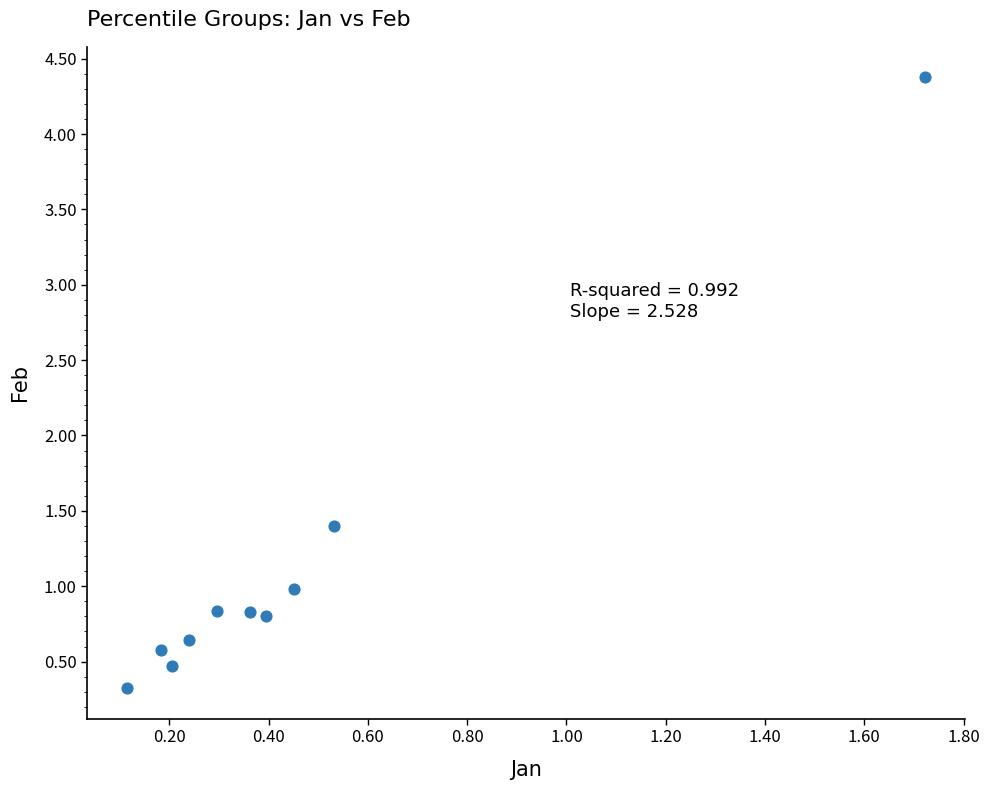

What is the average Y value?

1.1